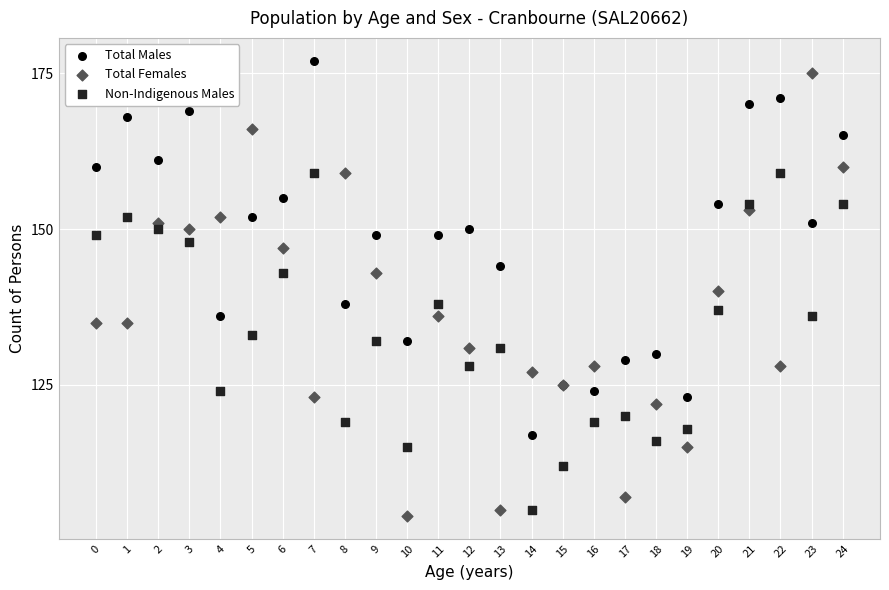

Which series has the largest Y range (max minus min)?

Total Females